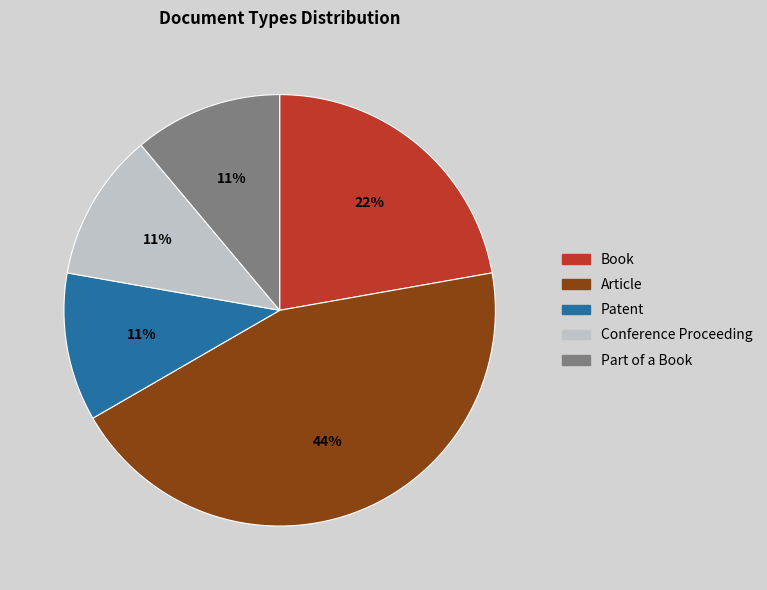

Is Part of a Book the majority of the pie?

No